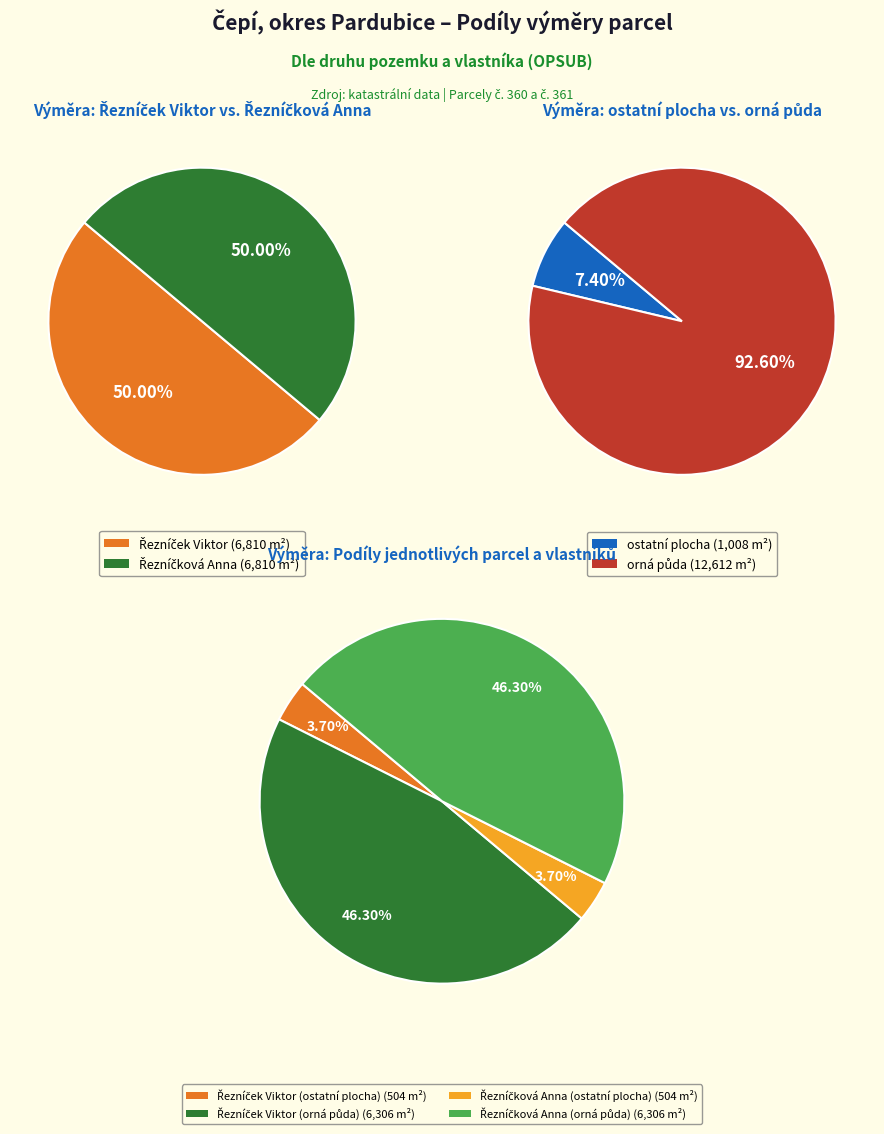

Which has a higher value, Řezníčková Anna (ostatní plocha) or Řezníčková Anna (orná půda)?

Řezníčková Anna (orná půda)